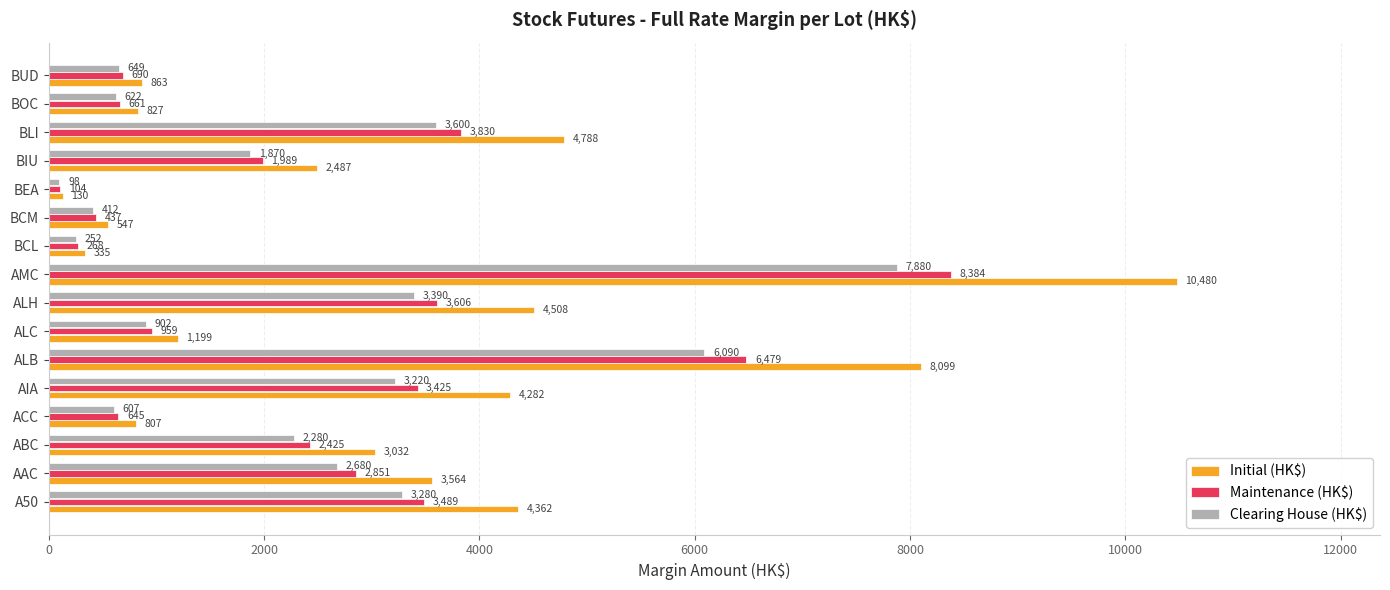

What is the difference between the highest and lowest values at BOC?

205